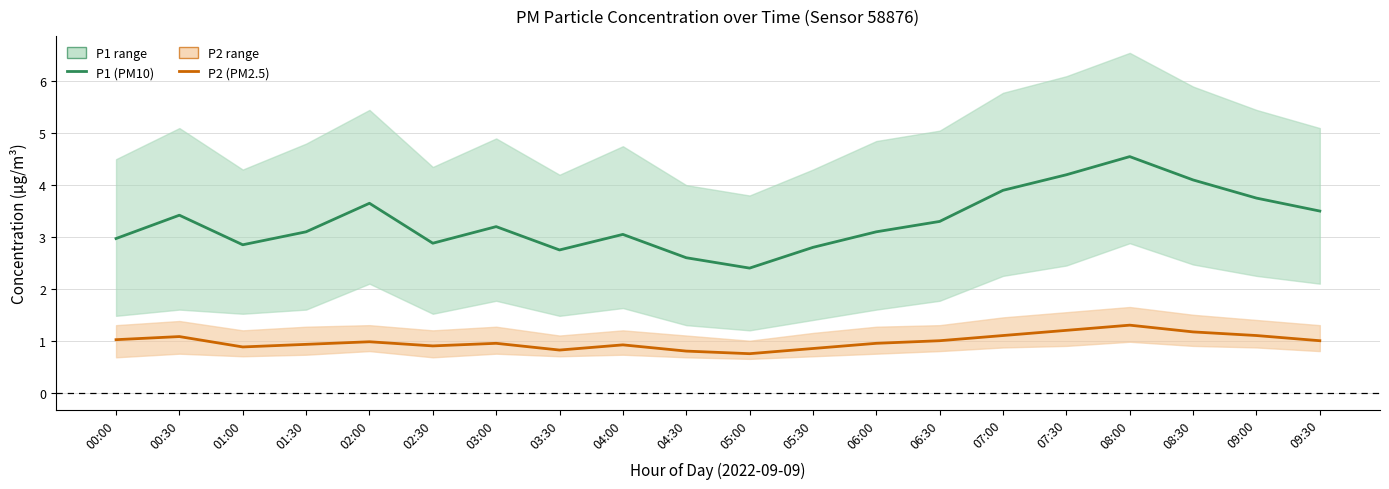

Where is the first local maximum for P2 (PM2.5)?

00:30